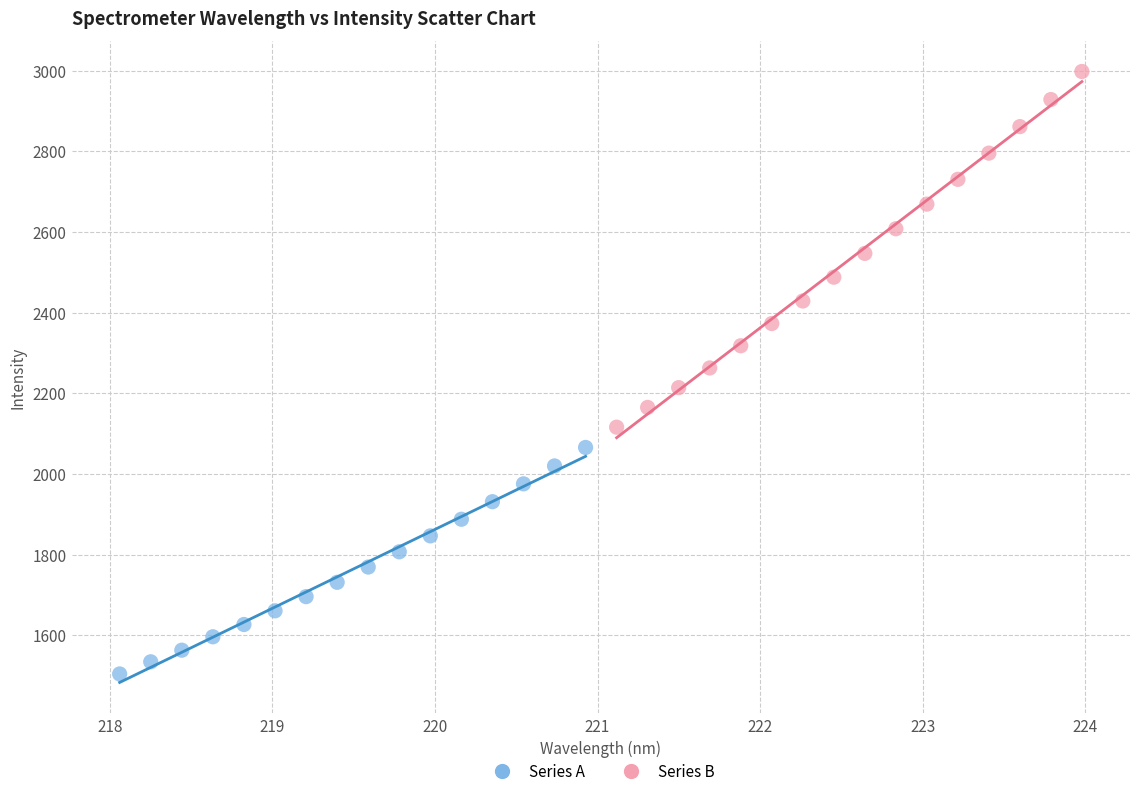

Which series has the widest spread of Y values?

Series B